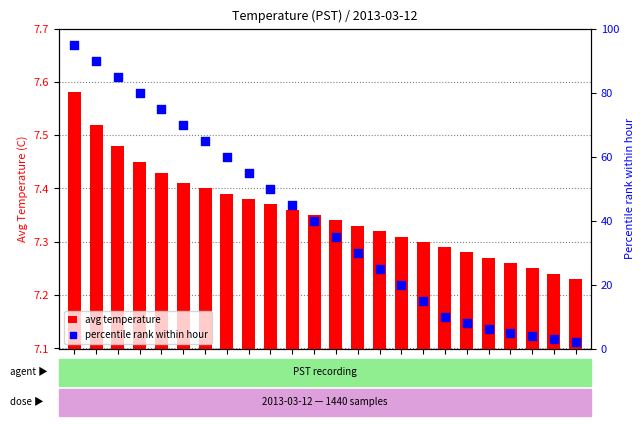

Which series has the widest spread of Y values?

percentile rank within hour